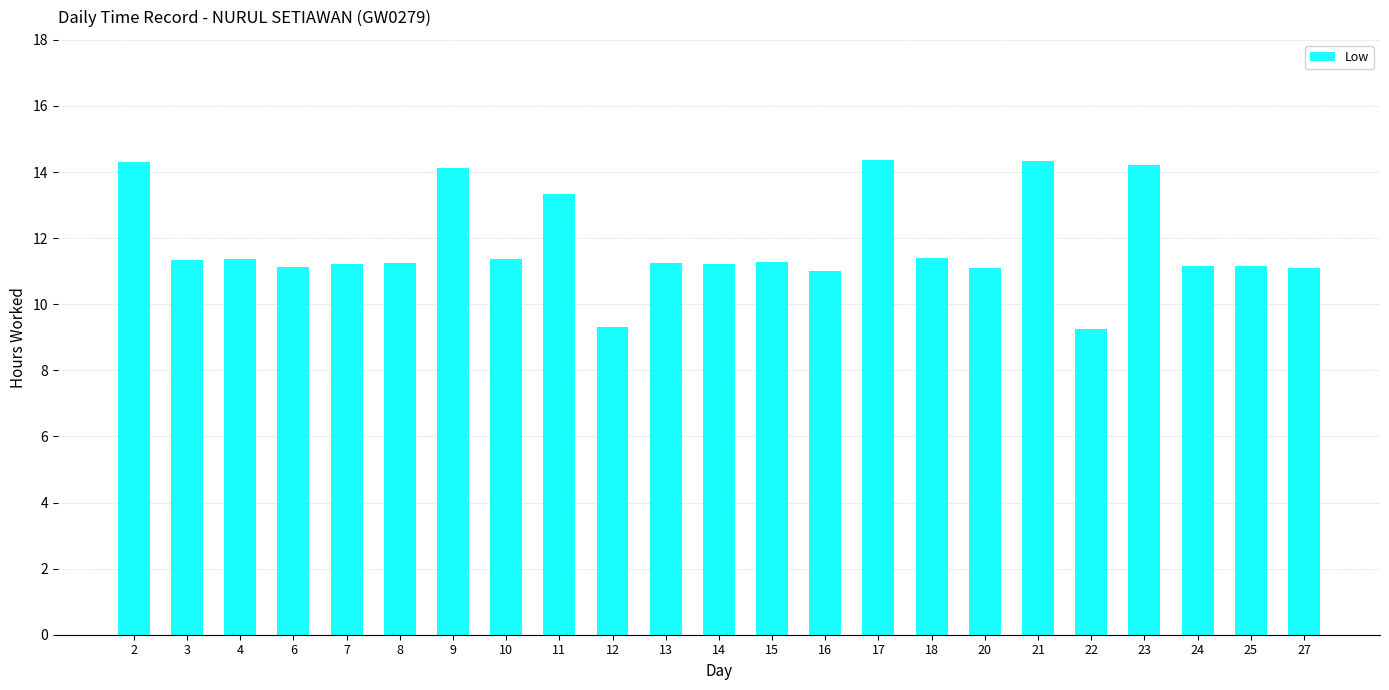

What is the ratio of the value at 27 to the value at 3?

1.0